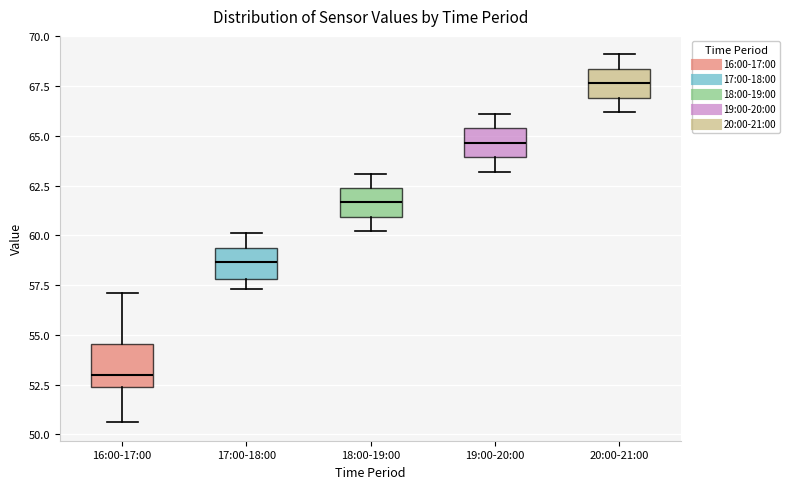

Comparing the boxes themselves (not the whiskers), which one is the tallest?

16:00-17:00